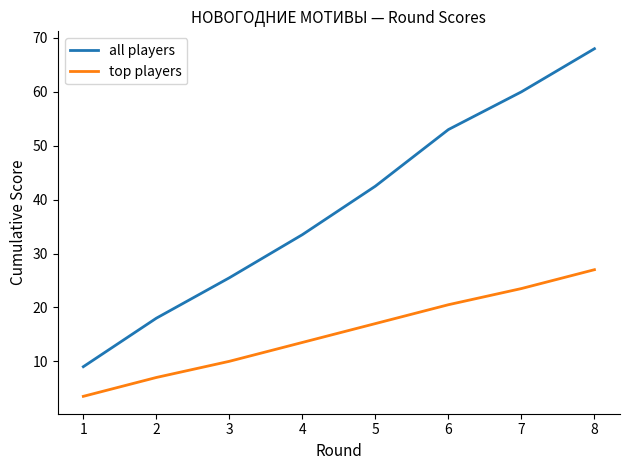

How many values in the top players series are below 17?

4